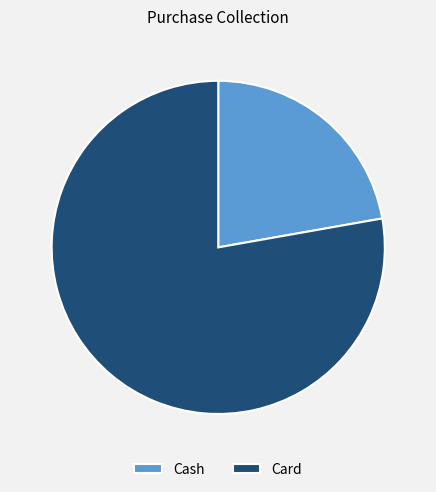

True or false: Card accounts for 78% of the total.

True